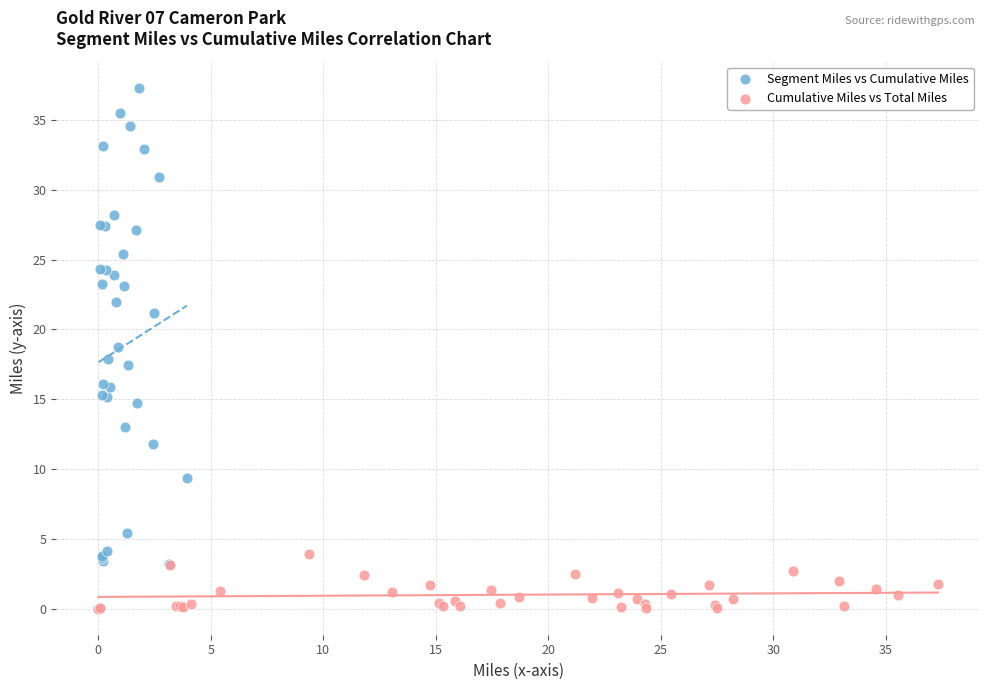

Which series contains the highest Y value?

Segment Miles vs Cumulative Miles